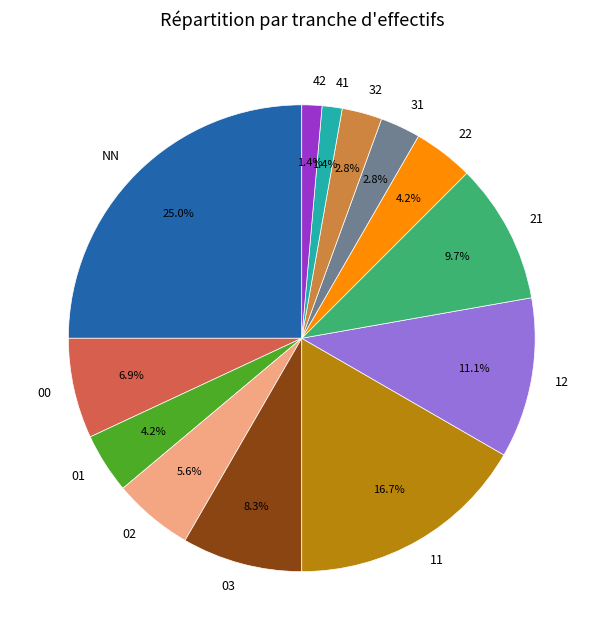

What portion of the pie excludes 03?

91.7%